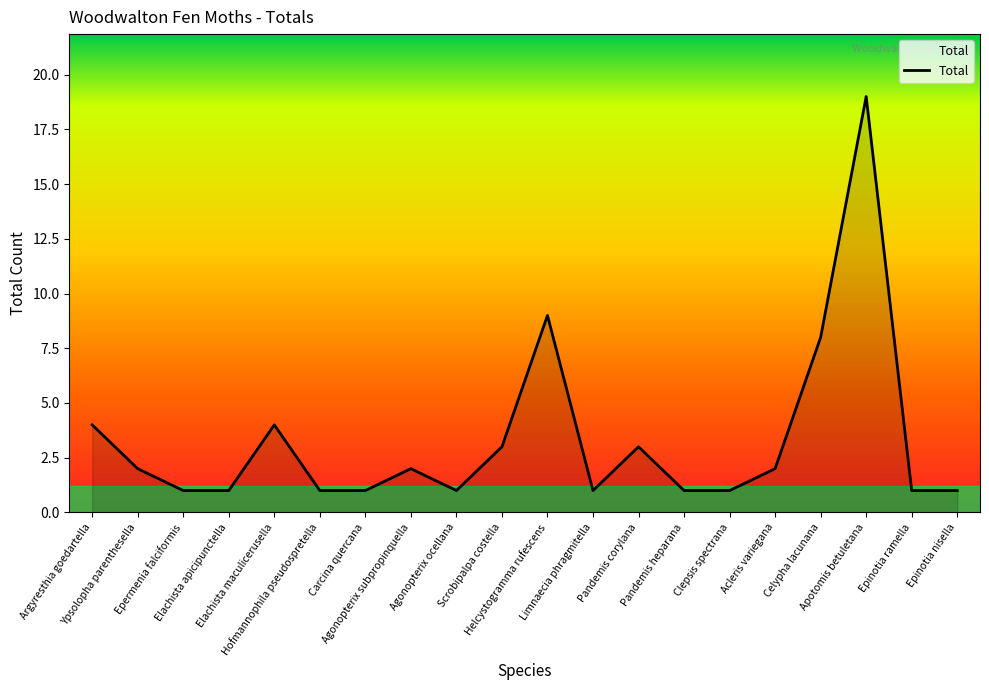

Reading left to right, transcribe all the data shown in this chart.

4	2	1	1	4	1	1	2	1	3	9	1	3	1	1	2	8	19	1	1